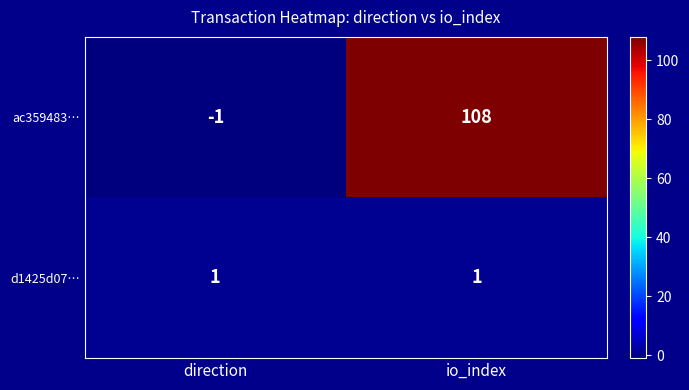

Rank the series by their average value, from highest to lowest.

ac359483…, d1425d07…